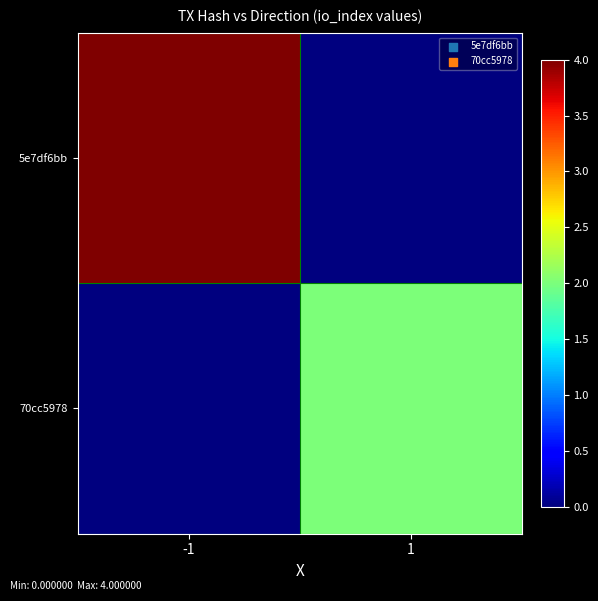

At which category is the sum across all series the highest?

-1